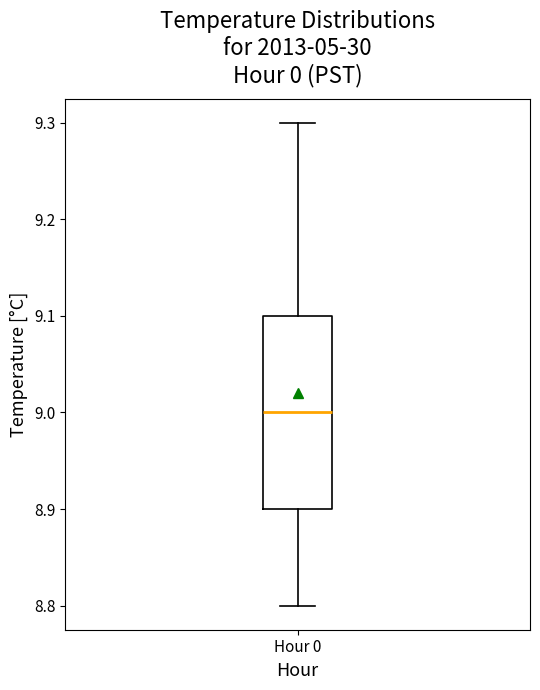

Transcribe this box plot: give where the median line is, the range the box spans, and where the two whiskers end, as read against the y-axis. The values are not printed on the chart, so give them approximately, as read against the axis.

median 9.0, box 8.9 to 9.1, whiskers 8.8 to 9.3